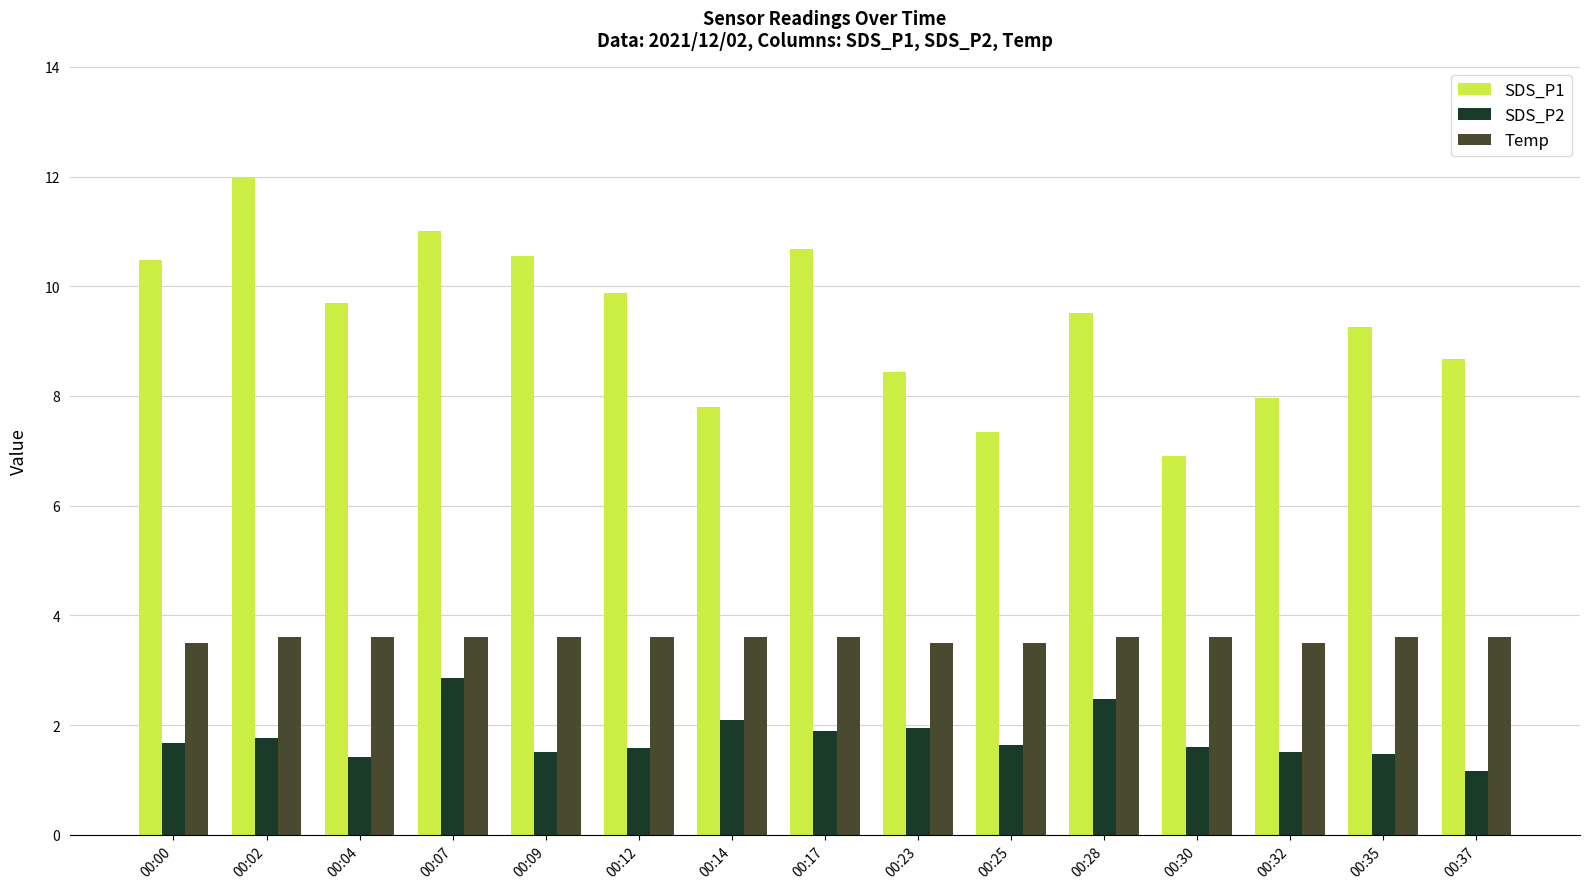

Which series has the largest total across all categories?

SDS_P1